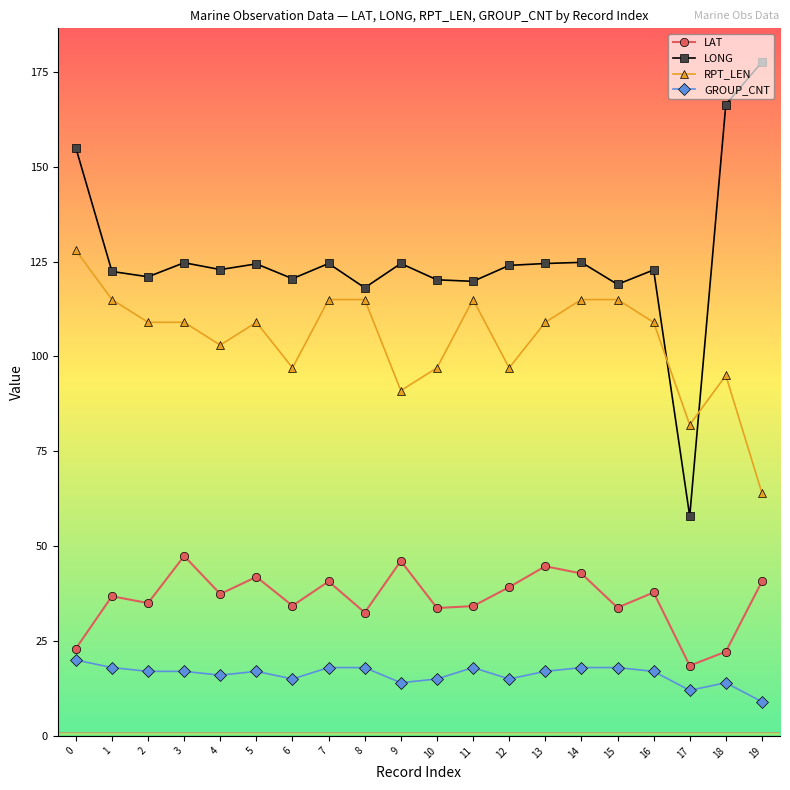

At 10, list the series in order from largest to smallest.

LONG, RPT_LEN, LAT, GROUP_CNT